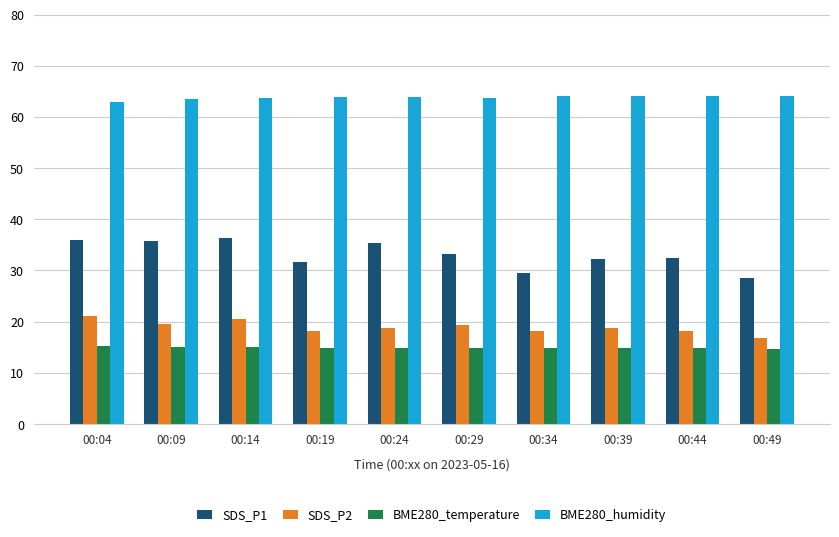

What is the average value of the BME280_humidity series?

63.8